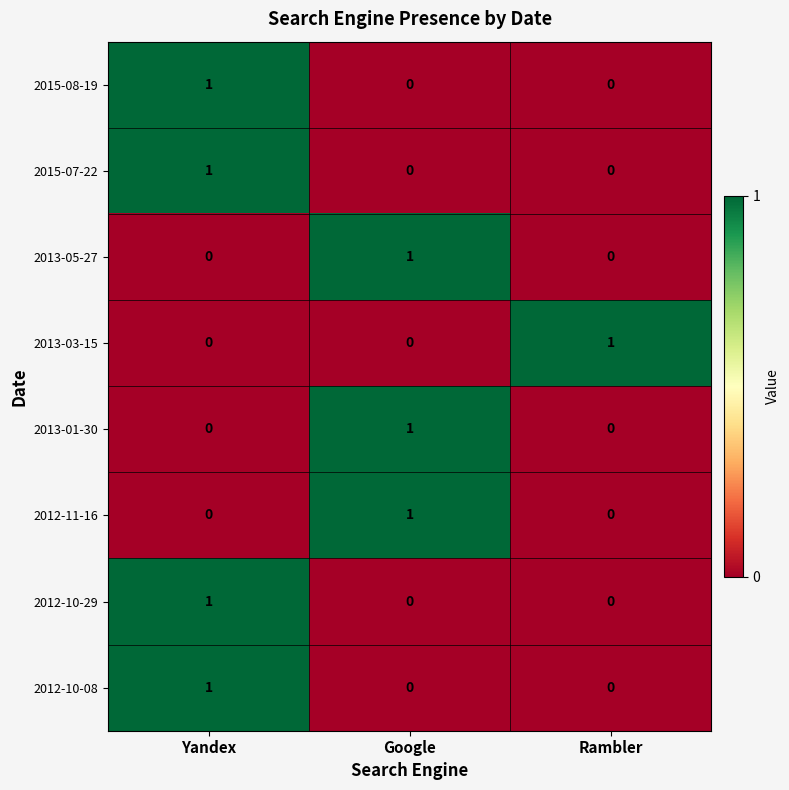

True or false: 2015-08-19 has a value of 1 at Yandex.

True